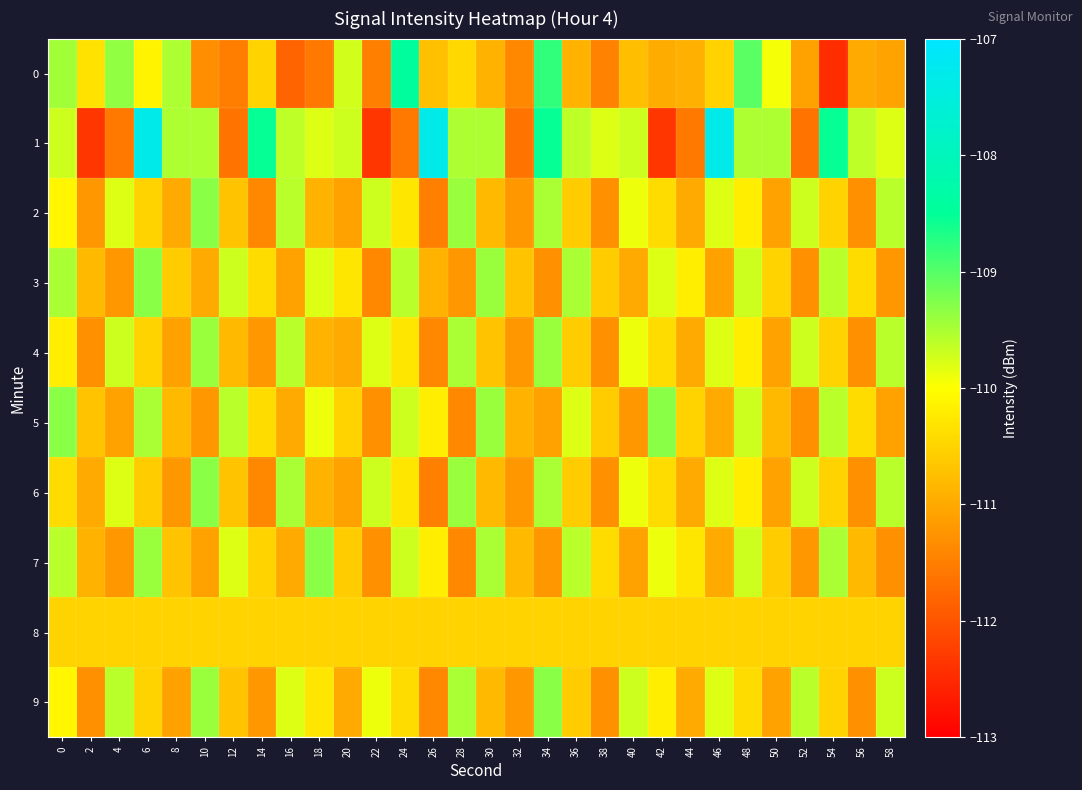

Reading left to right, extract all data points from this chart.

0: 0=-109.4	2=-110.4	4=-109.4	6=-110.1	8=-109.5	10=-111.3	12=-111.5	14=-110.5	16=-111.8	18=-111.6	20=-109.7	22=-111.5	24=-108.4	26=-110.7	28=-110.4	30=-110.9	32=-111.4	34=-108.8	36=-110.9	38=-111.4	40=-110.8	42=-111.0	44=-110.9	46=-110.5	48=-109.0	50=-109.9	52=-111.1	54=-112.5	56=-111.0	58=-111.1
1: 0=-109.7	2=-112.4	4=-111.6	6=-107.3	8=-109.5	10=-109.5	12=-111.6	14=-108.5	16=-109.6	18=-109.8	20=-109.7	22=-112.4	24=-111.6	26=-107.3	28=-109.5	30=-109.5	32=-111.6	34=-108.5	36=-109.6	38=-109.8	40=-109.7	42=-112.4	44=-111.6	46=-107.3	48=-109.5	50=-109.5	52=-111.6	54=-108.5	56=-109.6	58=-109.8
2: 0=-110.1	2=-111.2	4=-109.8	6=-110.5	8=-111.0	10=-109.3	12=-110.7	14=-111.4	16=-109.6	18=-110.9	20=-111.1	22=-109.7	24=-110.3	26=-111.5	28=-109.4	30=-110.8	32=-111.2	34=-109.5	36=-110.6	38=-111.3	40=-109.9	42=-110.4	44=-111.0	46=-109.8	48=-110.2	50=-111.1	52=-109.7	54=-110.5	56=-111.3	58=-109.6
3: 0=-109.5	2=-110.8	4=-111.2	6=-109.3	8=-110.6	10=-111.0	12=-109.7	14=-110.4	16=-111.1	18=-109.8	20=-110.3	22=-111.4	24=-109.6	26=-110.9	28=-111.2	30=-109.4	32=-110.7	34=-111.3	36=-109.5	38=-110.6	40=-111.0	42=-109.8	44=-110.2	46=-111.1	48=-109.7	50=-110.5	52=-111.3	54=-109.6	56=-110.4	58=-111.2
4: 0=-110.2	2=-111.3	4=-109.7	6=-110.5	8=-111.1	10=-109.4	12=-110.8	14=-111.2	16=-109.6	18=-110.9	20=-111.0	22=-109.8	24=-110.3	26=-111.4	28=-109.5	30=-110.7	32=-111.2	34=-109.4	36=-110.6	38=-111.3	40=-109.9	42=-110.4	44=-111.0	46=-109.8	48=-110.2	50=-111.1	52=-109.7	54=-110.5	56=-111.3	58=-109.6
5: 0=-109.3	2=-110.7	4=-111.1	6=-109.5	8=-110.8	10=-111.2	12=-109.6	14=-110.4	16=-111.0	18=-109.9	20=-110.5	22=-111.3	24=-109.7	26=-110.2	28=-111.4	30=-109.4	32=-110.9	34=-111.1	36=-109.8	38=-110.6	40=-111.2	42=-109.3	44=-110.5	46=-111.0	48=-109.7	50=-110.8	52=-111.3	54=-109.6	56=-110.4	58=-111.1
6: 0=-110.4	2=-111.0	4=-109.8	6=-110.6	8=-111.2	10=-109.3	12=-110.7	14=-111.4	16=-109.5	18=-110.9	20=-111.1	22=-109.7	24=-110.3	26=-111.5	28=-109.4	30=-110.8	32=-111.2	34=-109.5	36=-110.6	38=-111.3	40=-109.9	42=-110.4	44=-111.0	46=-109.8	48=-110.2	50=-111.1	52=-109.7	54=-110.5	56=-111.3	58=-109.6
7: 0=-109.6	2=-110.9	4=-111.2	6=-109.4	8=-110.7	10=-111.1	12=-109.8	14=-110.5	16=-111.0	18=-109.3	20=-110.6	22=-111.3	24=-109.7	26=-110.2	28=-111.4	30=-109.5	32=-110.8	34=-111.2	36=-109.6	38=-110.4	40=-111.1	42=-109.9	44=-110.3	46=-111.0	48=-109.7	50=-110.6	52=-111.2	54=-109.5	56=-110.8	58=-111.3
8: 0=-110.5	2=-110.5	4=-110.5	6=-110.5	8=-110.5	10=-110.5	12=-110.5	14=-110.5	16=-110.5	18=-110.5	20=-110.5	22=-110.5	24=-110.5	26=-110.5	28=-110.5	30=-110.5	32=-110.5	34=-110.5	36=-110.5	38=-110.5	40=-110.5	42=-110.5	44=-110.5	46=-110.5	48=-110.5	50=-110.5	52=-110.5	54=-110.5	56=-110.5	58=-110.5
9: 0=-110.1	2=-111.3	4=-109.6	6=-110.5	8=-111.1	10=-109.4	12=-110.7	14=-111.2	16=-109.8	18=-110.3	20=-111.0	22=-109.9	24=-110.4	26=-111.4	28=-109.5	30=-110.8	32=-111.2	34=-109.3	36=-110.6	38=-111.3	40=-109.7	42=-110.2	44=-111.0	46=-109.8	48=-110.4	50=-111.1	52=-109.6	54=-110.5	56=-111.3	58=-109.7